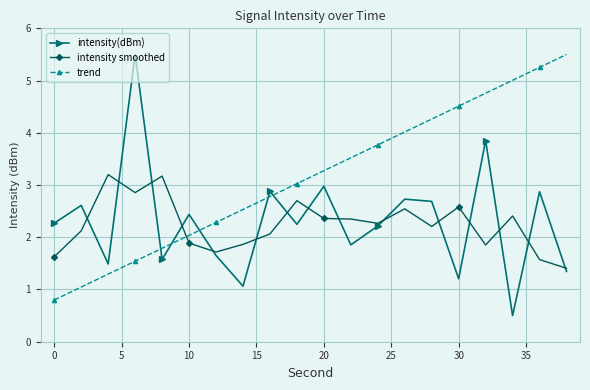

How many data points in intensity smoothed are less than 2?

7